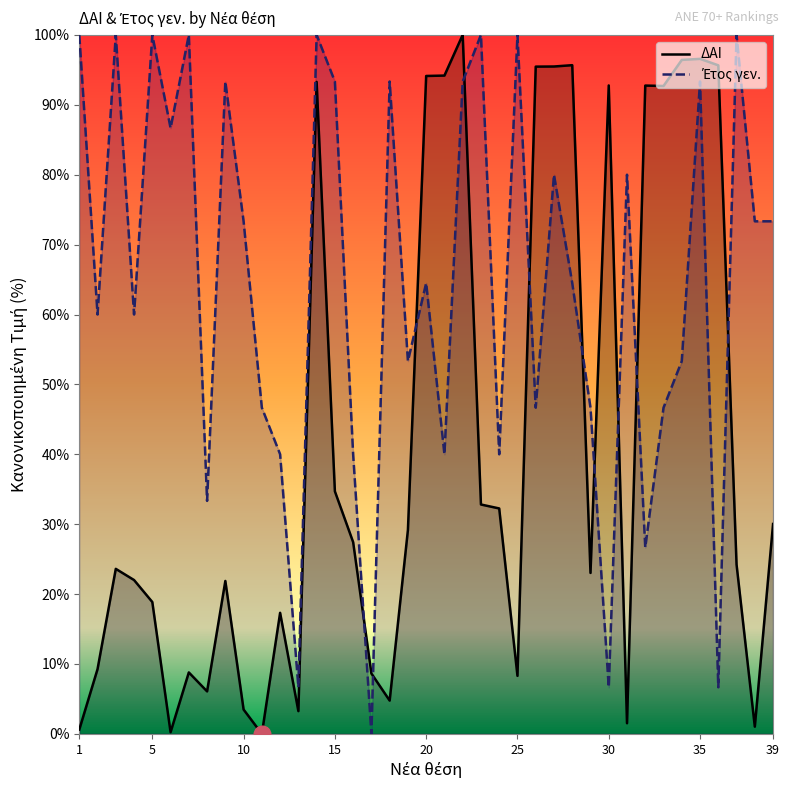

How many intersections are there between Έτος γεν. and ΔΑΙ?

10